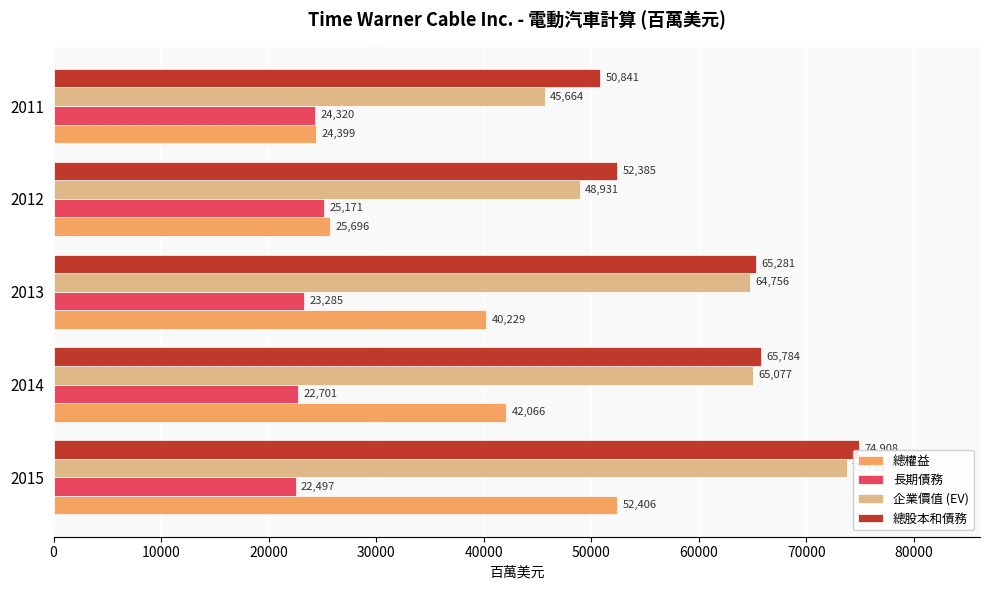

Rank the categories by 長期債務 value from highest to lowest.

2012, 2011, 2013, 2014, 2015